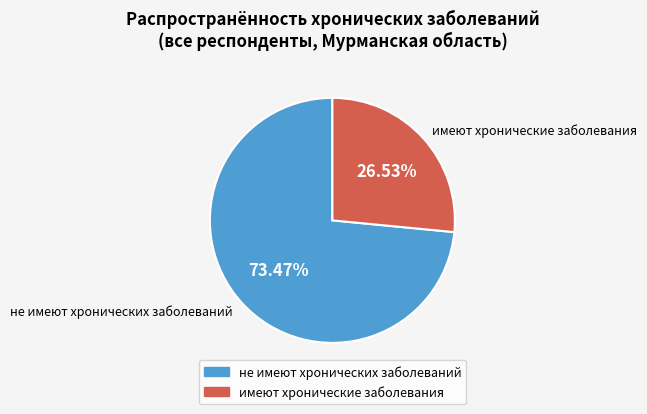

How many segments does this pie chart have?

2